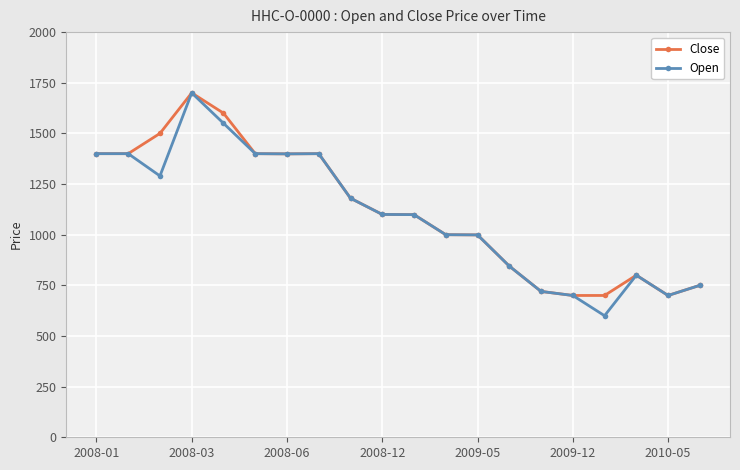

What is the value of the Close point at the 17th from the left?

700